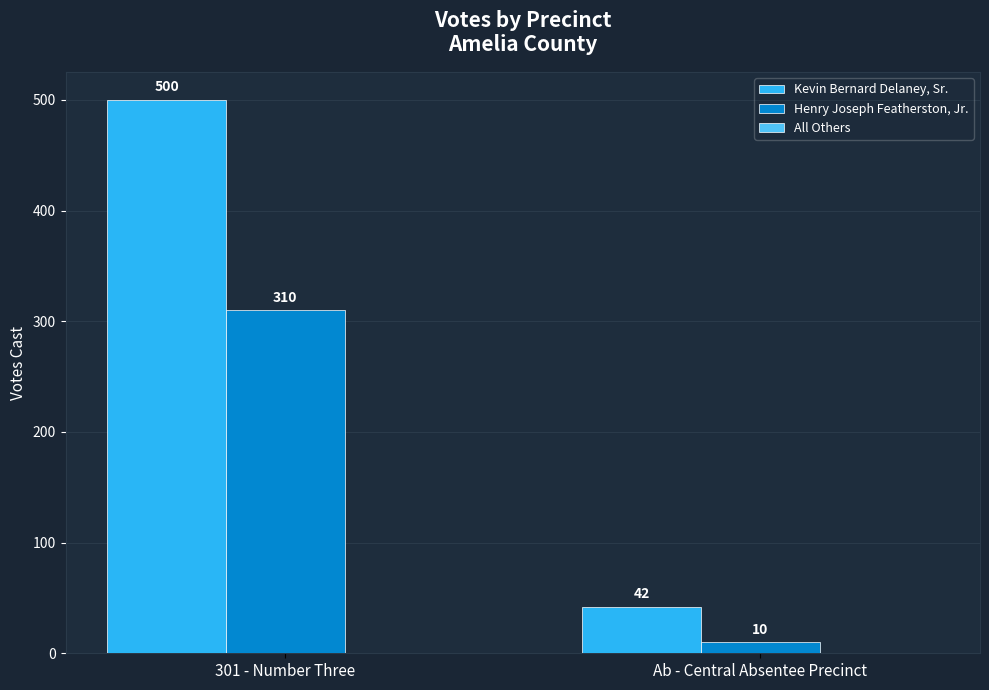

At which category does the chart reach its peak across all series?

301 - Number Three